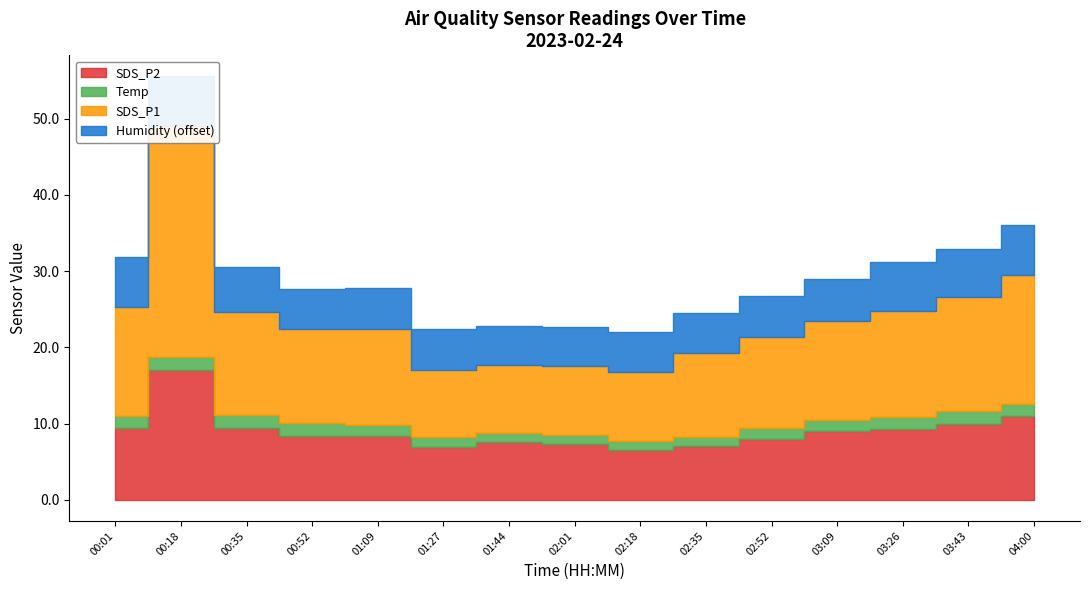

What is the difference between the maximum and minimum values in the SDS_P1 series?

21.4